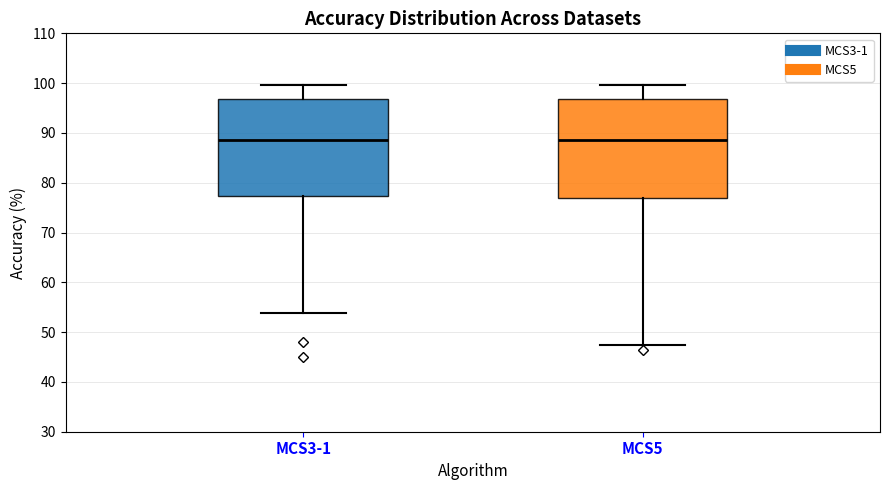

Reading left to right, transcribe this box plot: for each box, give where its median line is, the range the box spans, and where its two whiskers end, as read against the y-axis. The values are not printed on the chart, so give them approximately, as read against the axis.

MCS3-1: median 88, box 77 to 97, whiskers 54 to 100
MCS5: median 89, box 77 to 97, whiskers 47 to 100